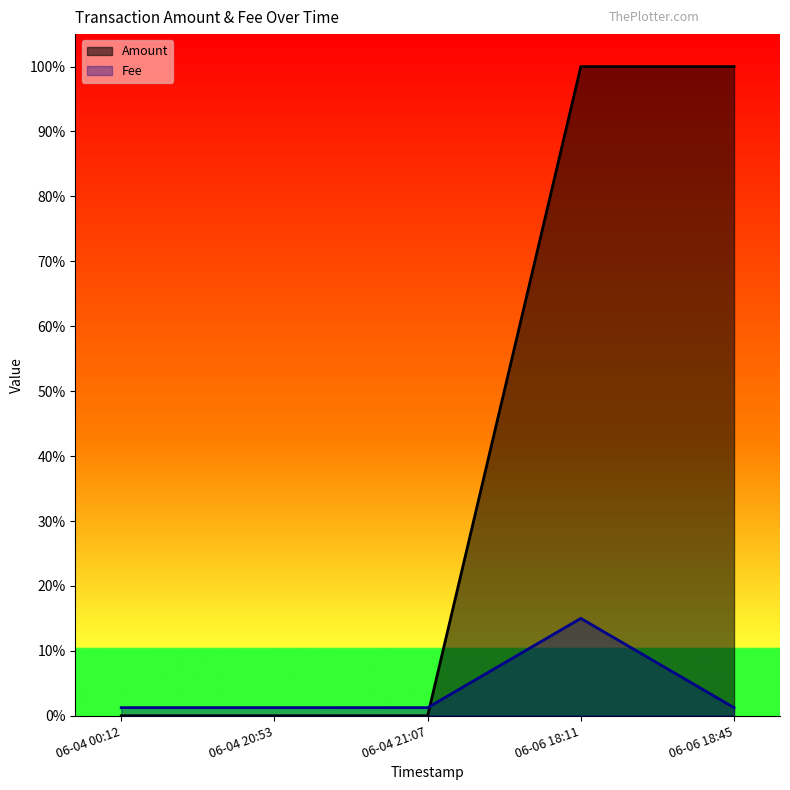

At how many categories does at least one series exceed 0?

5